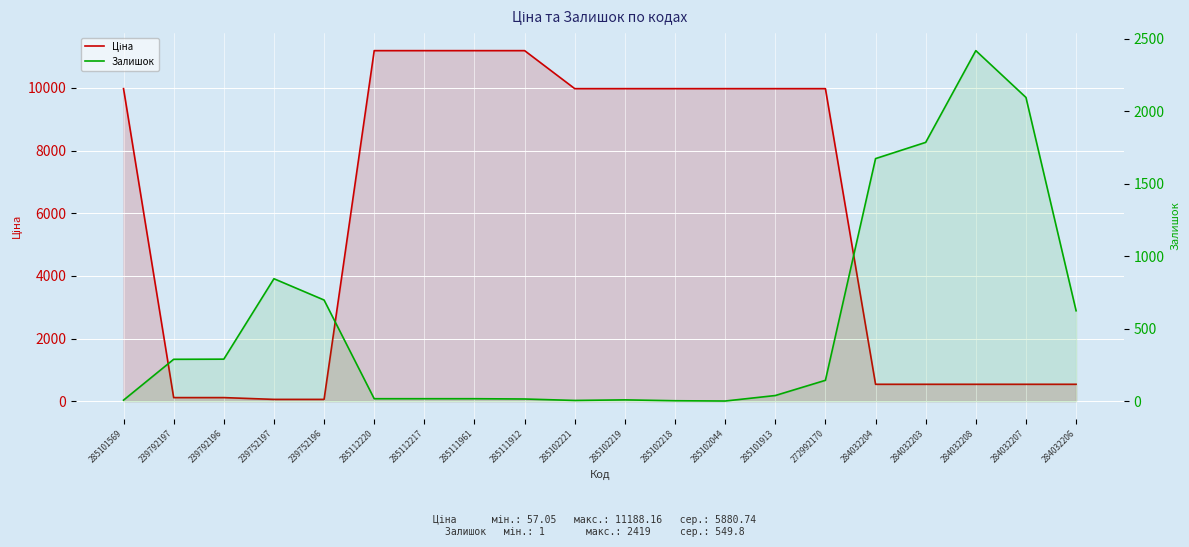

How many lines are shown in the chart?

2